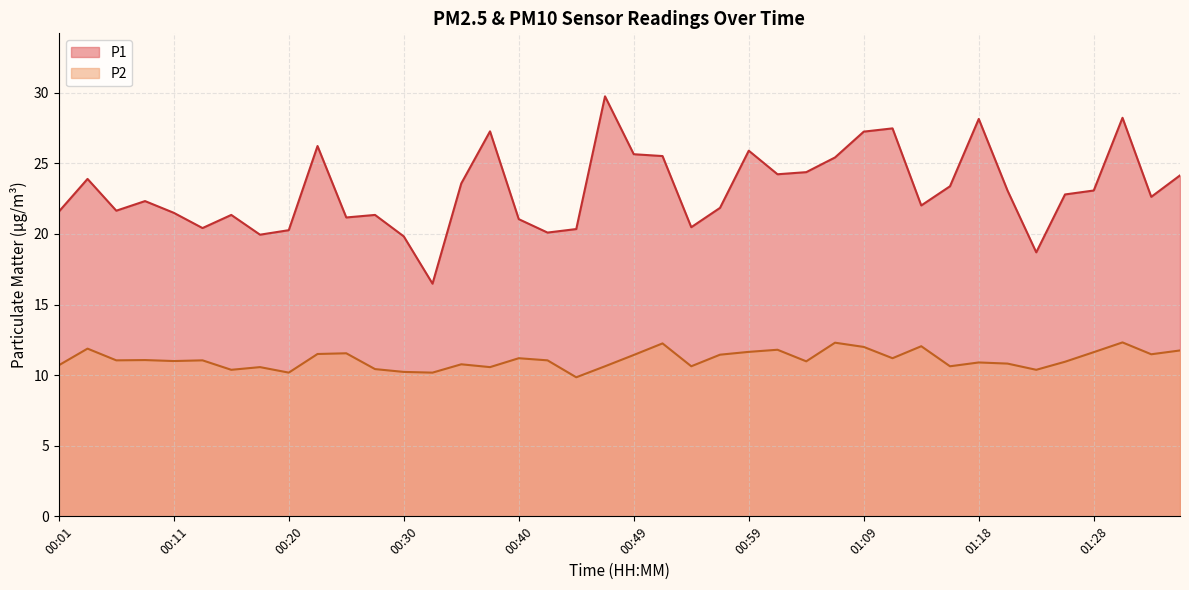

What is the approximate value of P1 at 00:54?

20.5